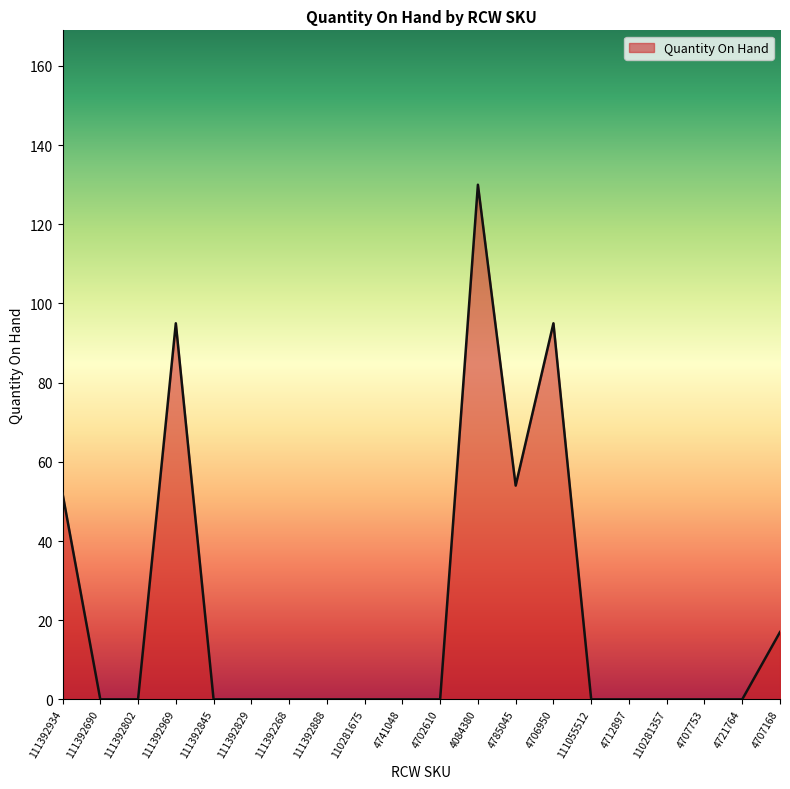

What is the difference between the maximum and minimum values?

130